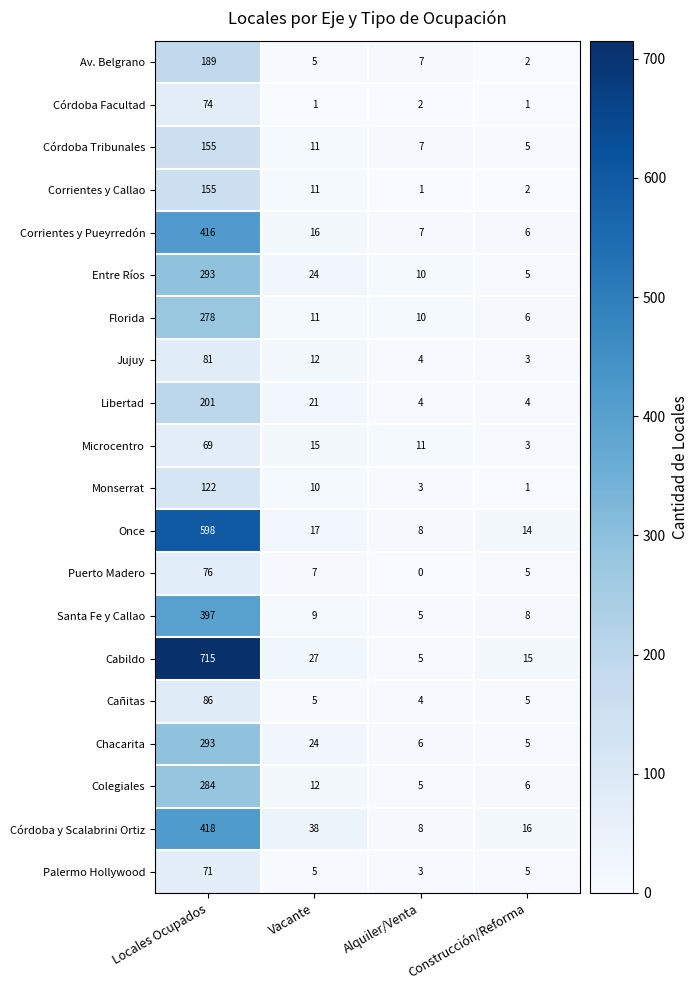

At which label is Corrientes y Pueyrredón closest to 211?

Vacante